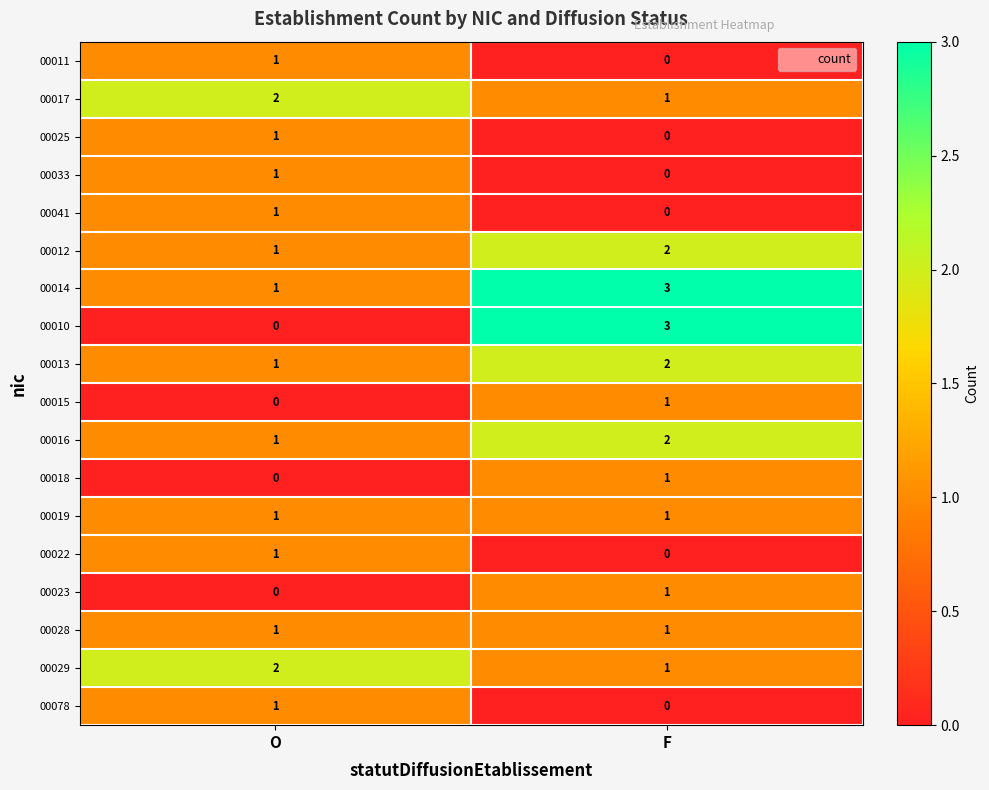

Is it true that 00017 equals 1 at F?

True